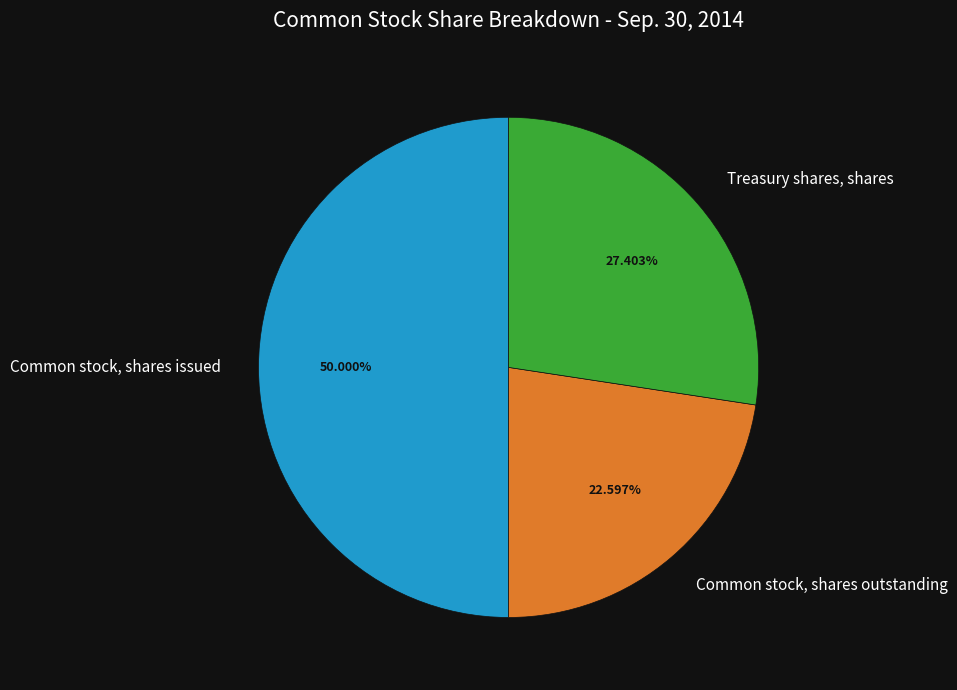

Is the sum of Common stock, shares issued and Treasury shares, shares greater than half?

Yes